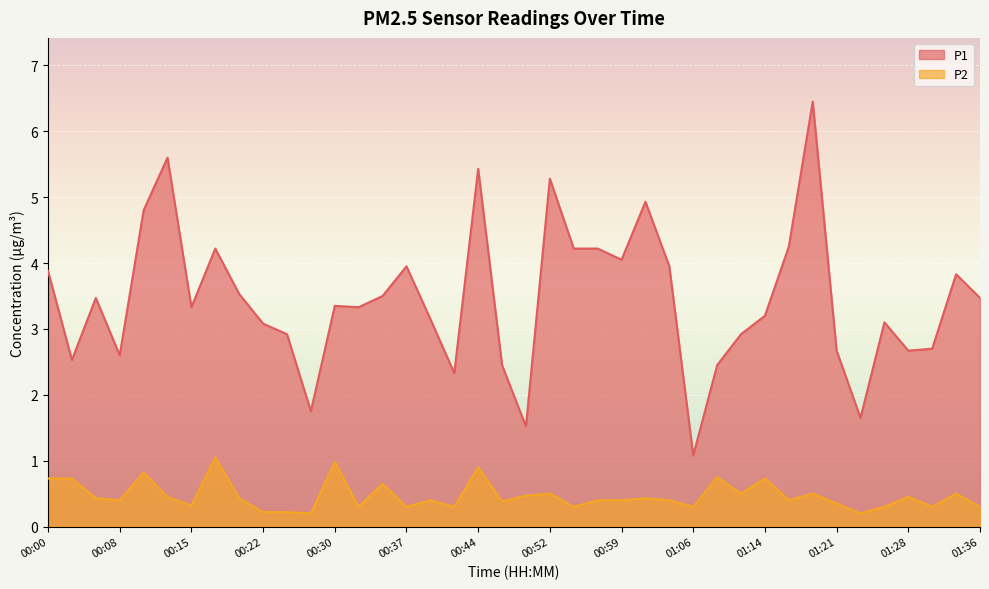

How many values in the P1 series exceed 3?

26